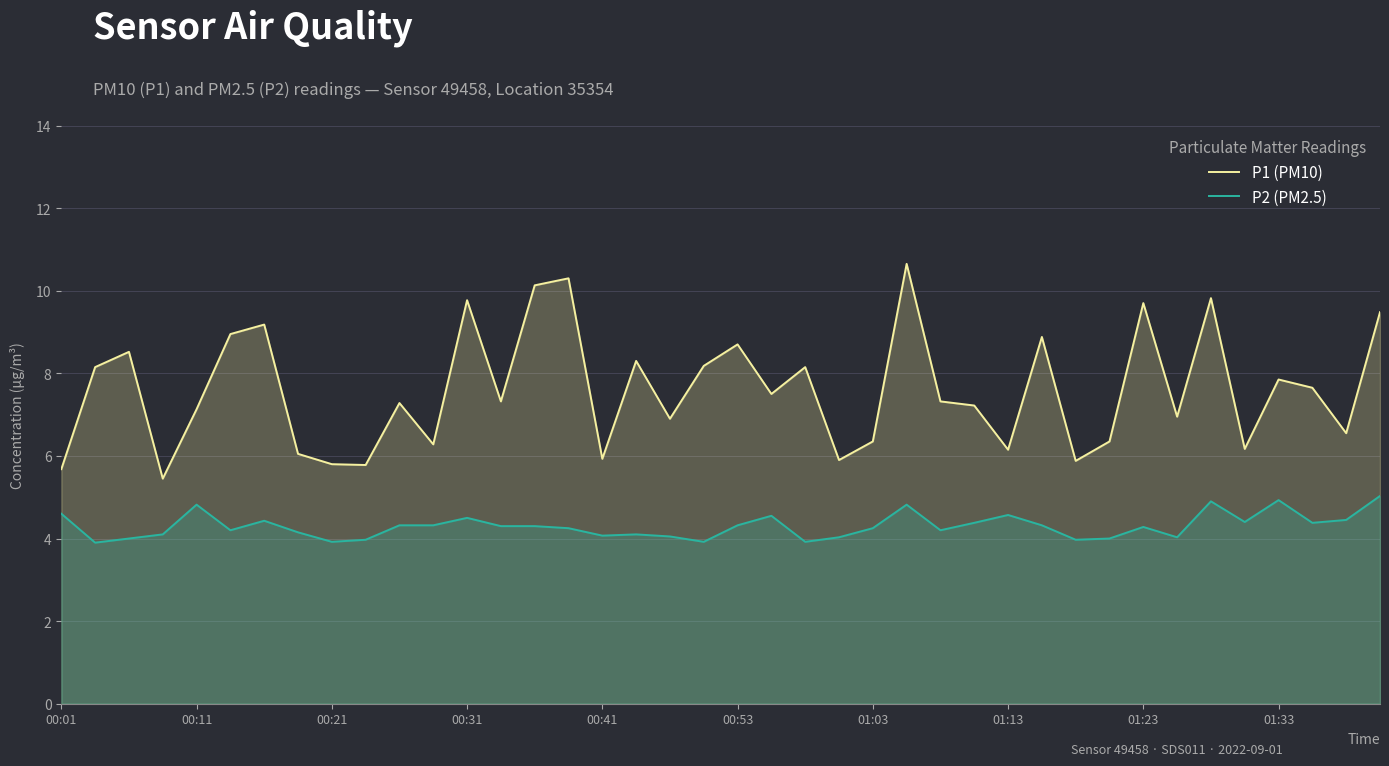

Which has a higher value, 23 or 00:01?

23